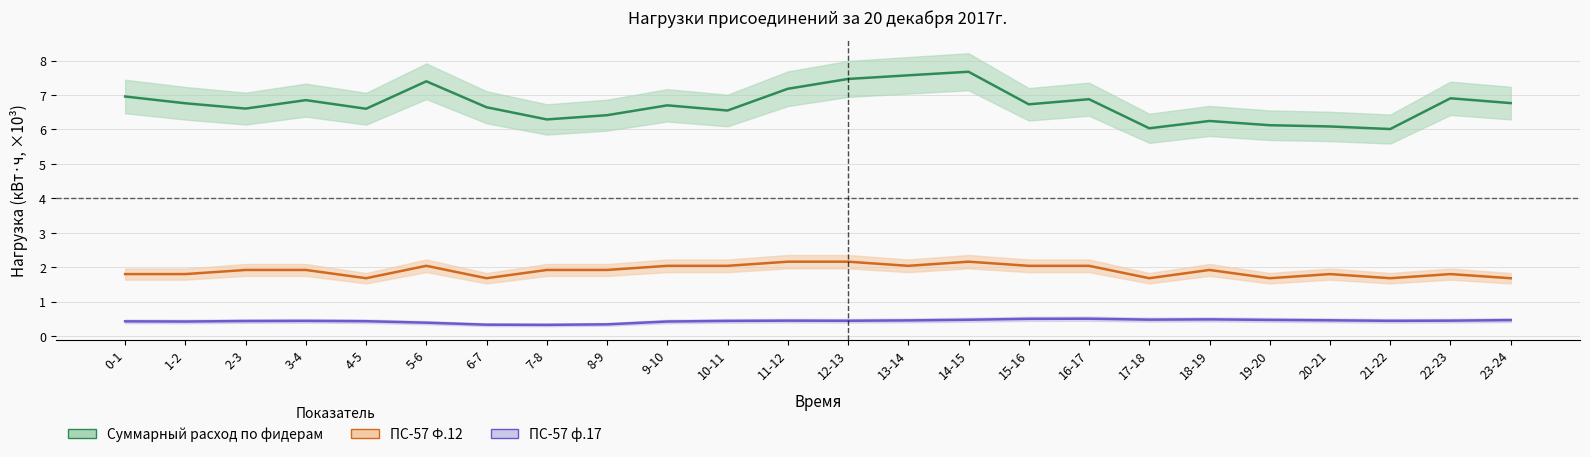

What is the sum of the Суммарный расход по фидерам values at 18-19 and 5-6?

13.6